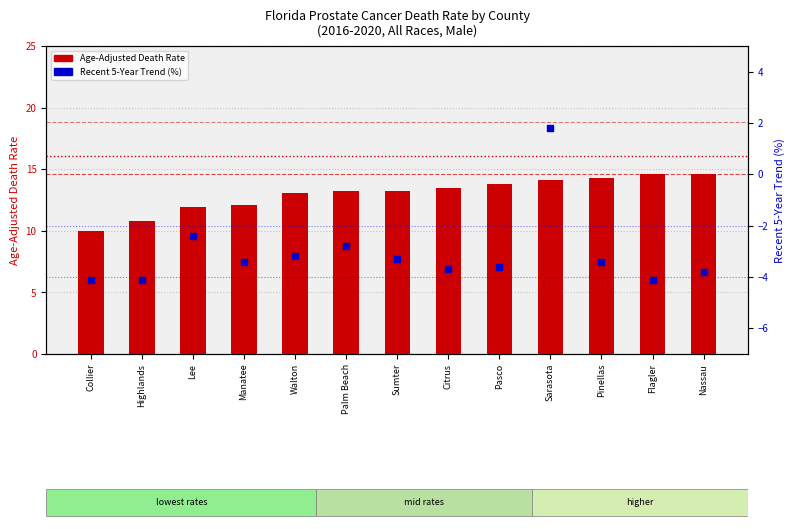

Which series has the widest spread of Y values?

Recent 5-Year Trend (%)